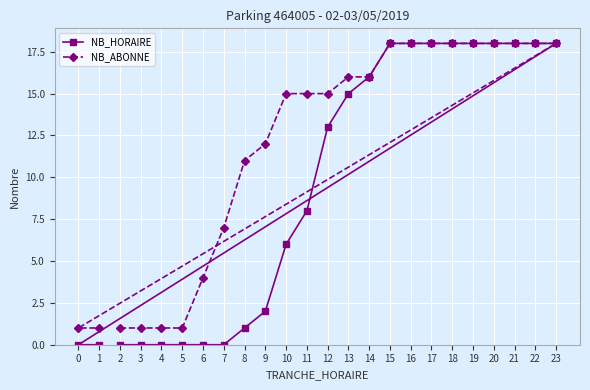

Rank the categories by NB_HORAIRE value from lowest to highest.

2, 3, 4, 5, 6, 7, 0, 1, 8, 9, 10, 11, 12, 13, 14, 15, 16, 17, 18, 19, 20, 21, 22, 23